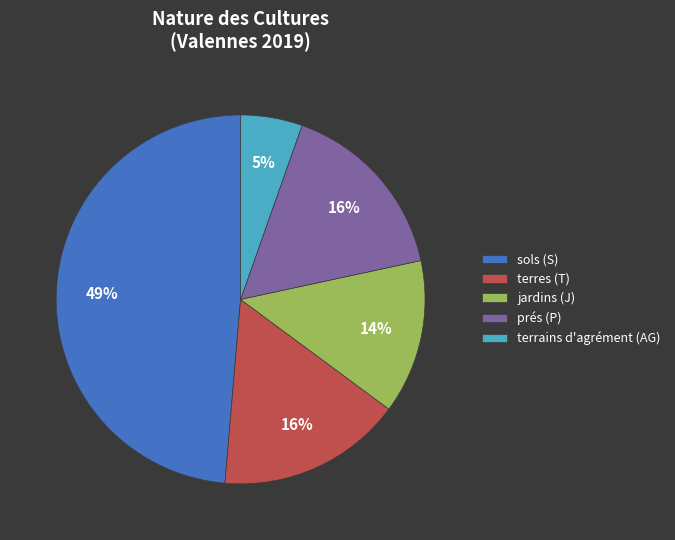

Which category has the biggest portion of the pie?

sols (S)